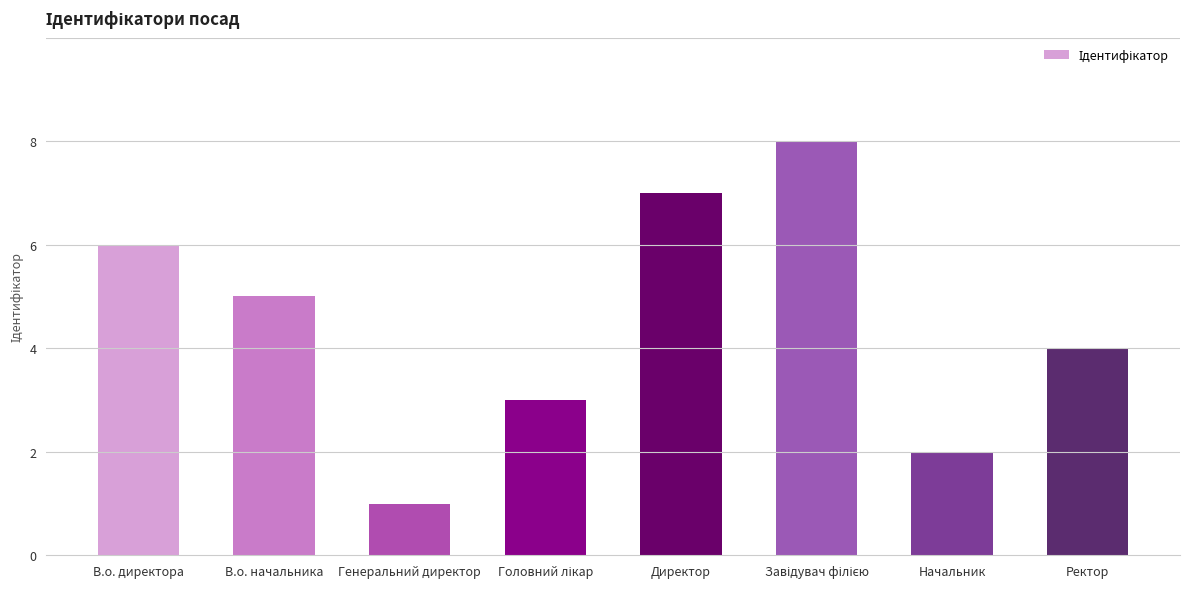

Are the bars horizontal?

No